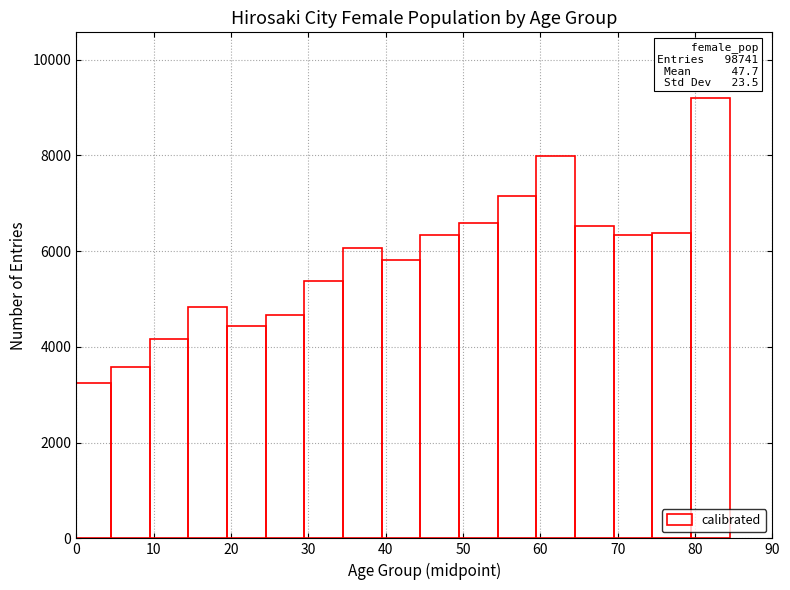

Which range on the x-axis has the tallest bar?

79.5 to 84.5